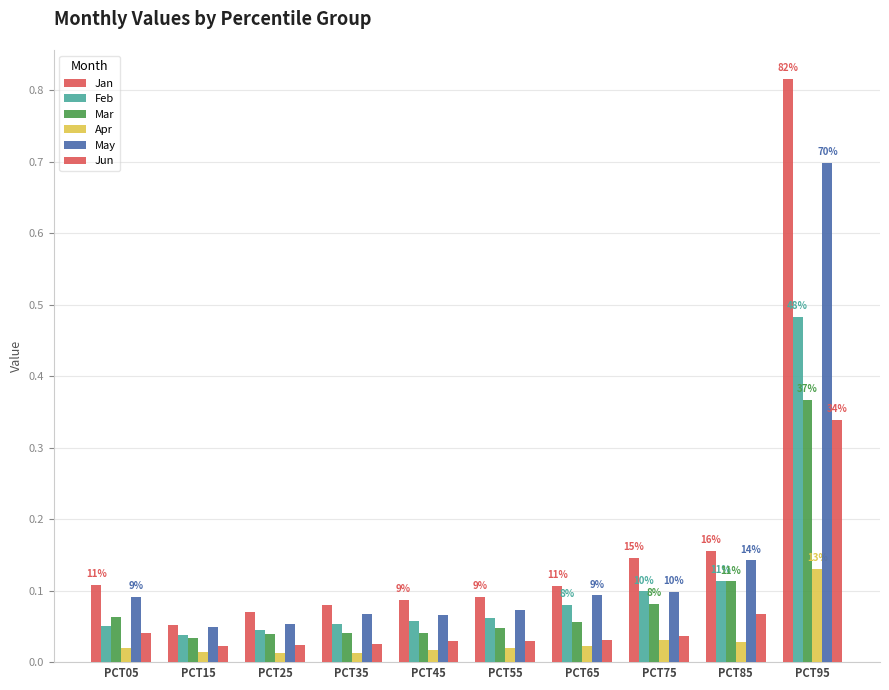

True or false: Jun has a value of 0.0 at PCT05.

False